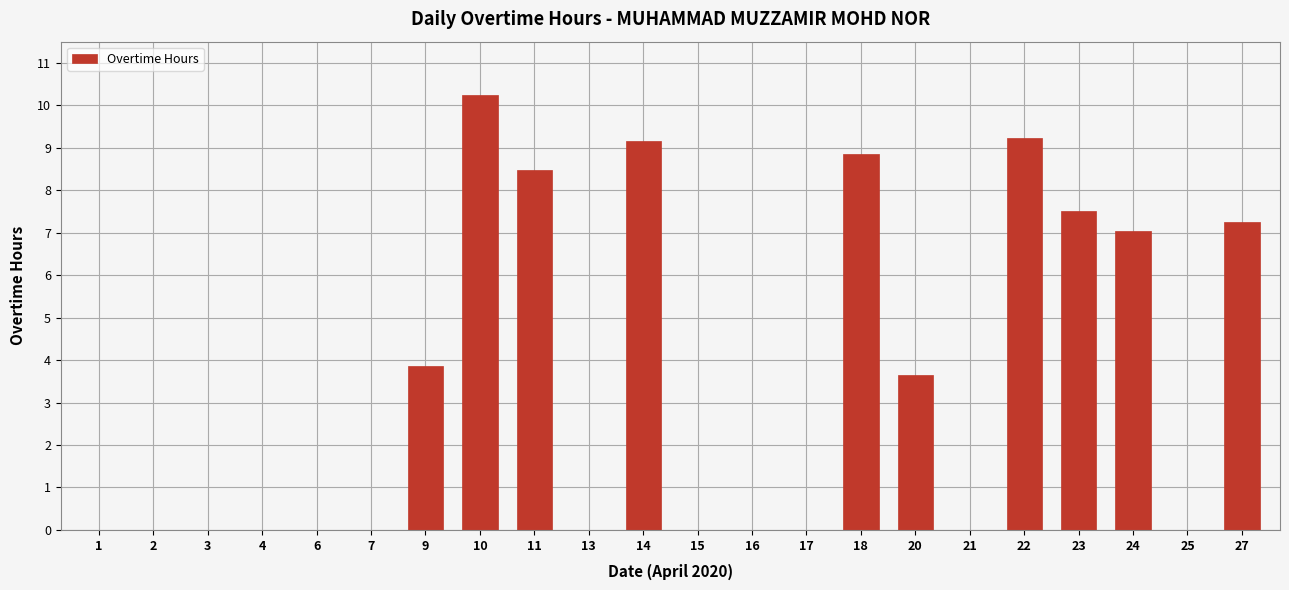

At which category does the chart reach its peak across all series?

10